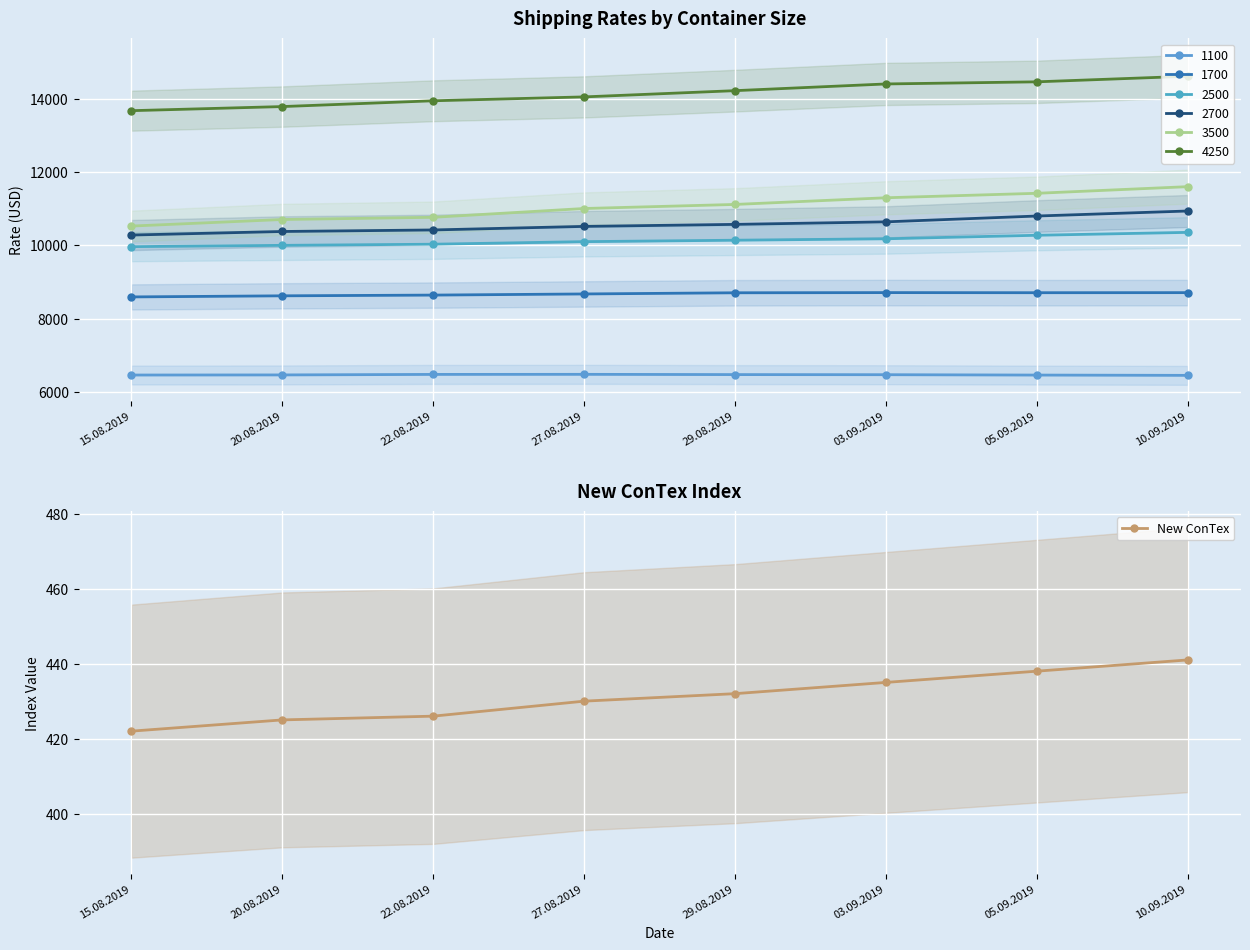

What is the smallest value displayed?

422